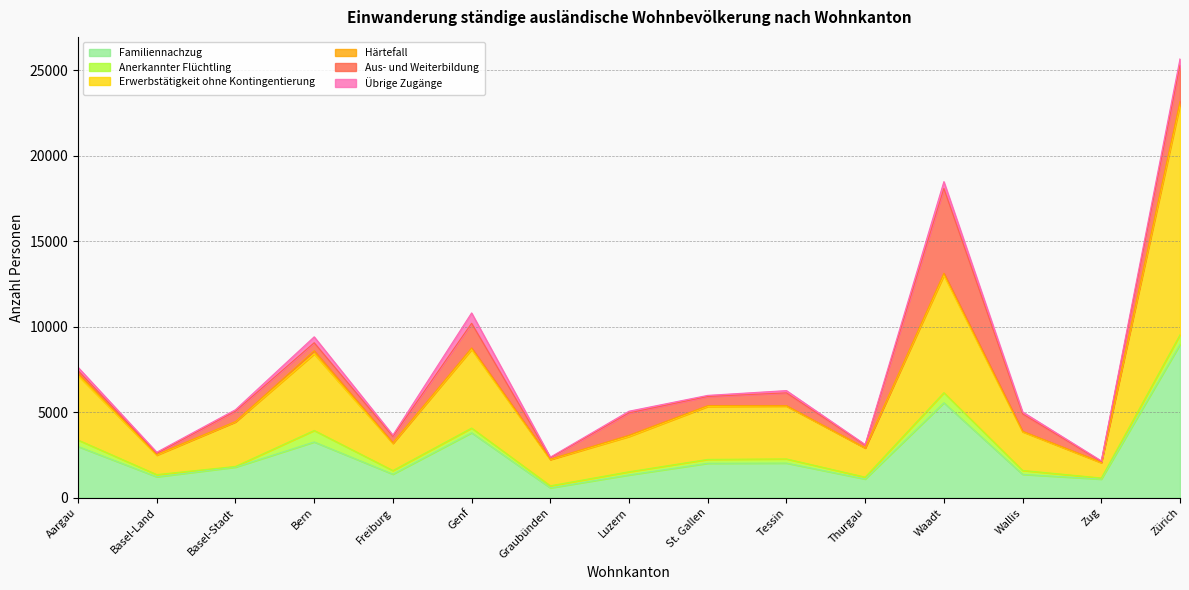

Between Aargau and Luzern, which series saw the biggest shift?

Erwerbstätigkeit ohne Kontingentierung